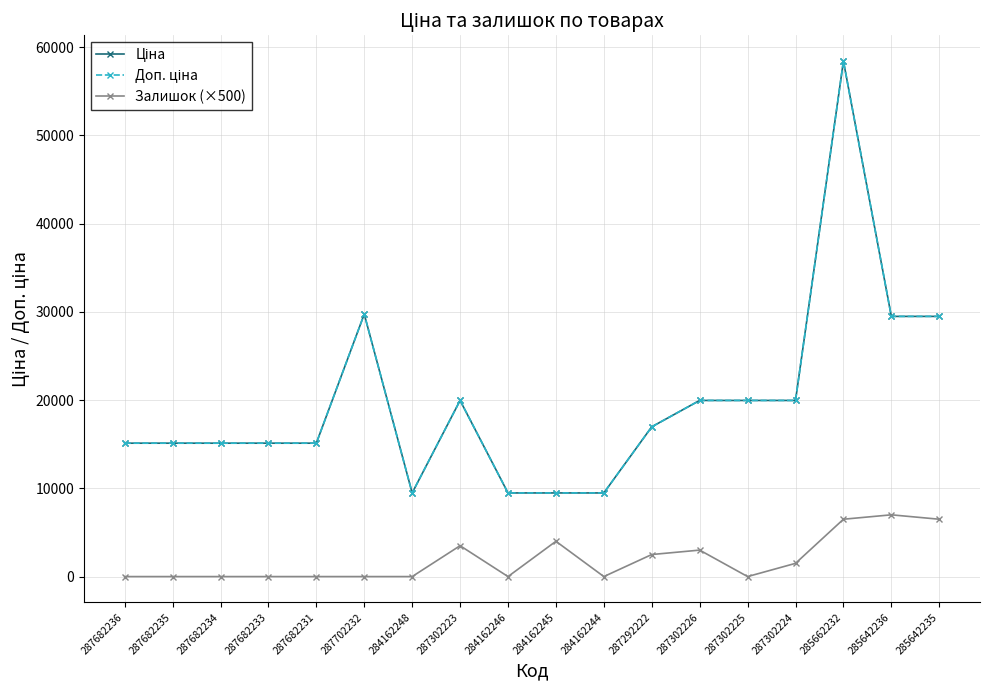

Does the chart have visible grid lines?

Yes